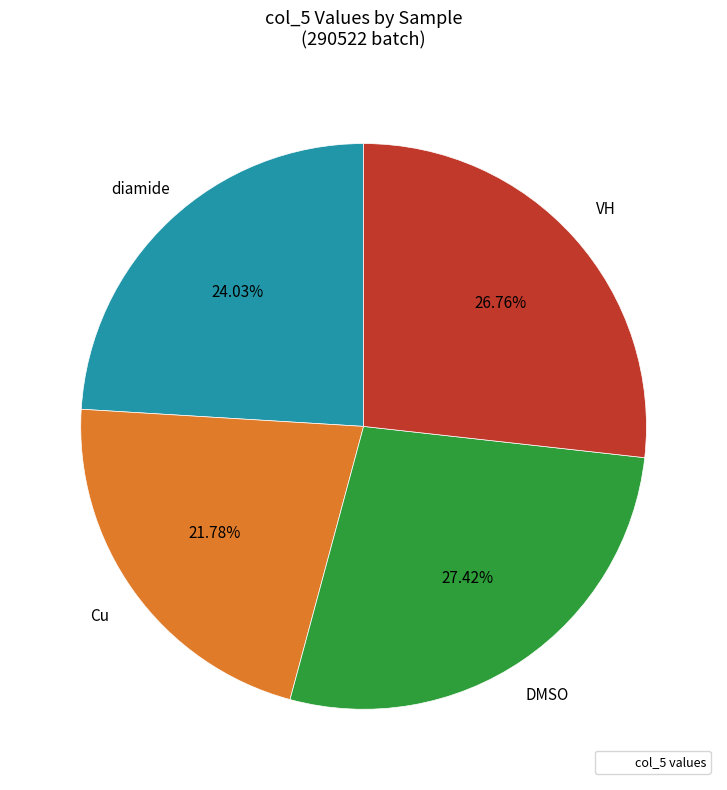

Does any single category account for the majority?

No